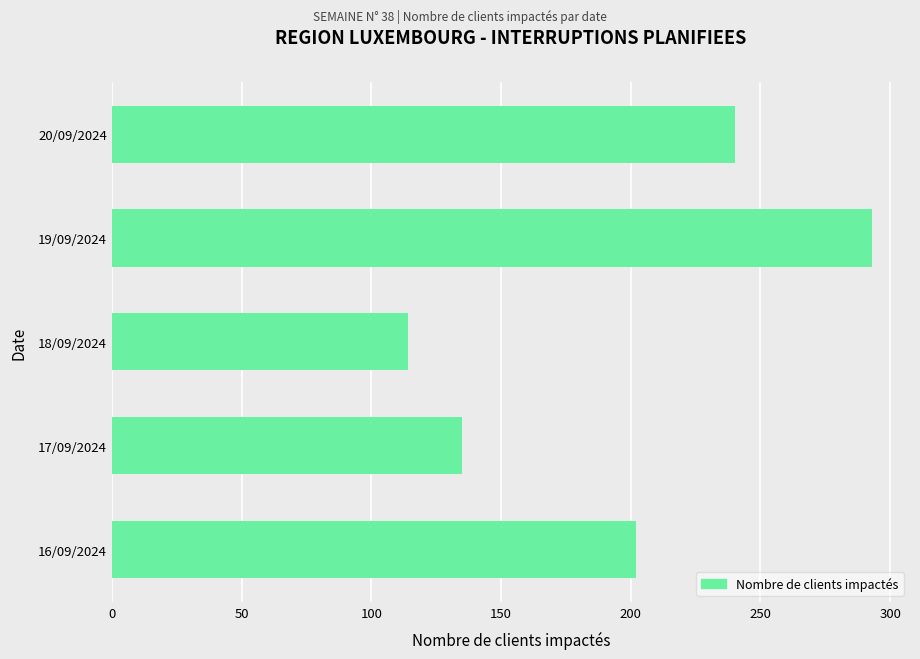

True or false: the data shows 276 at 16/09/2024.

False